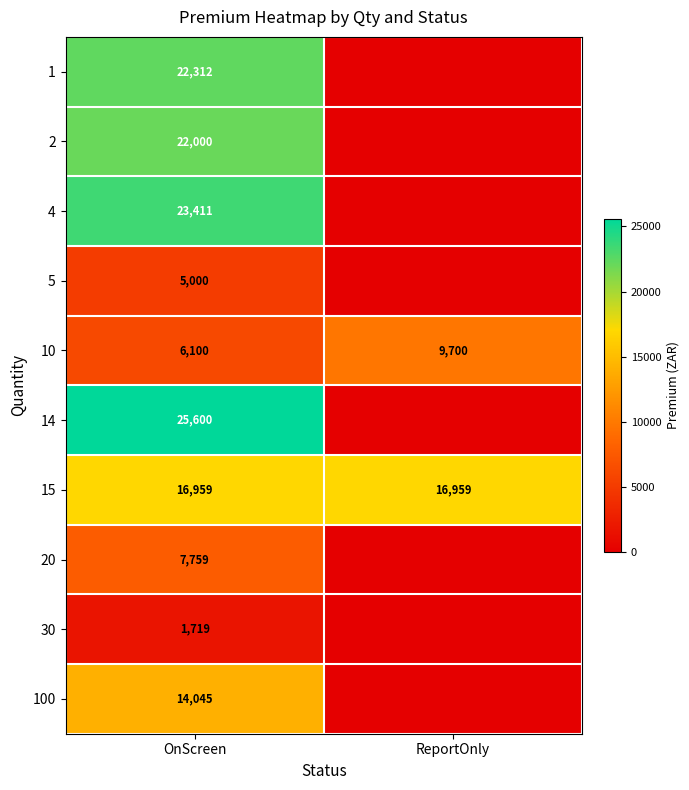

What is the sum of the 15 values at ReportOnly and OnScreen?

33918